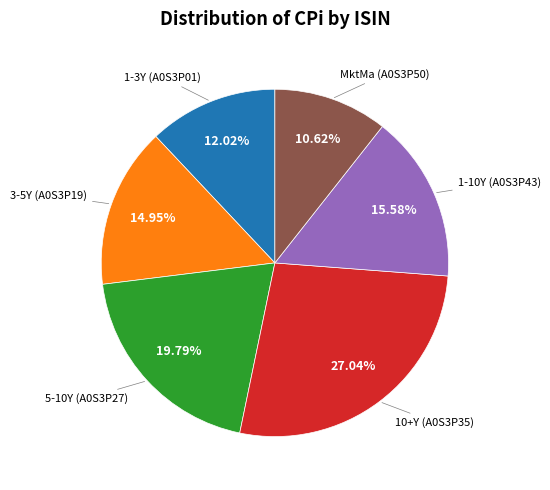

Is there a majority slice in this chart?

No